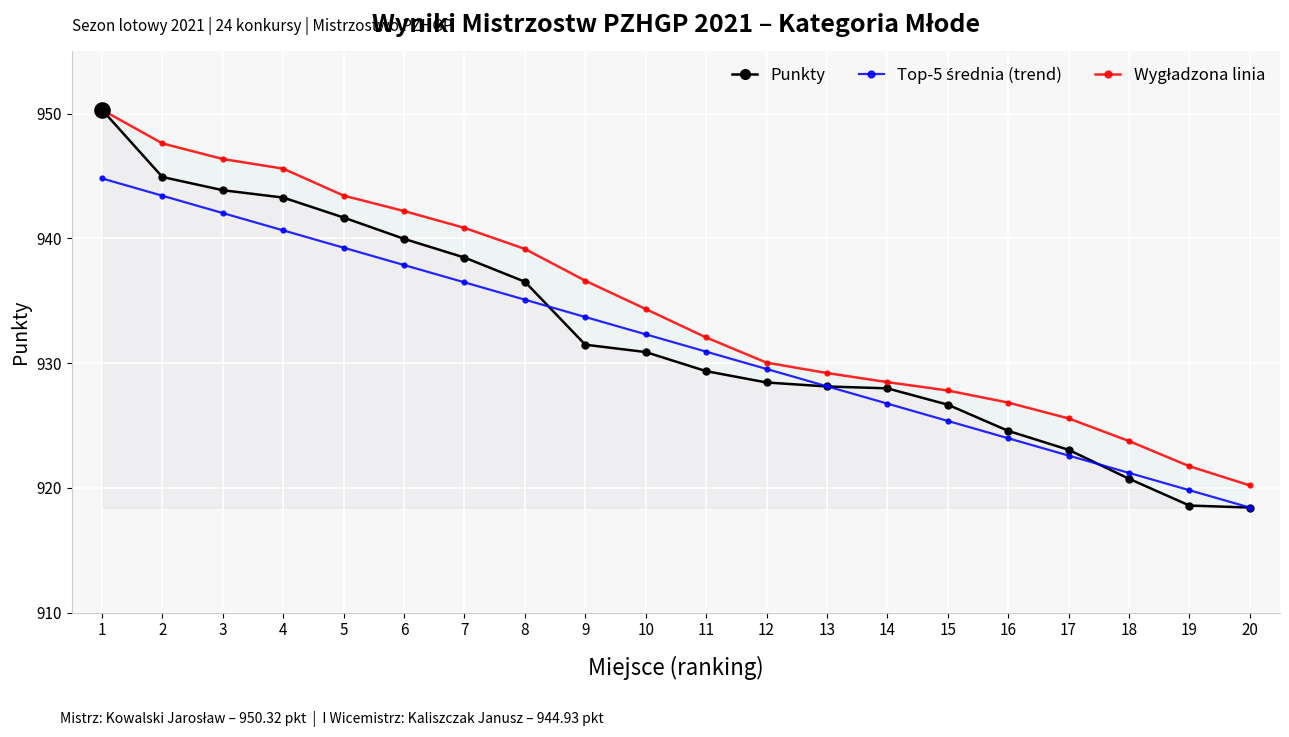

Which series has the largest Y range (max minus min)?

Punkty